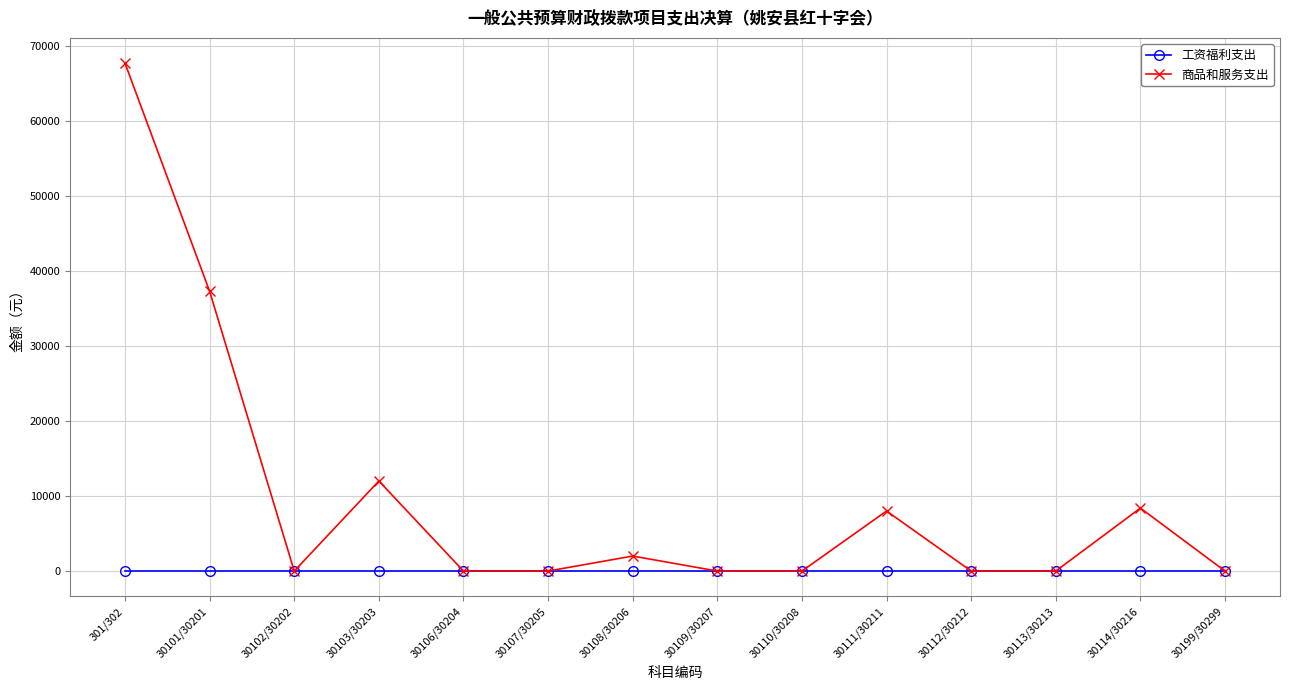

At which category is the sum across all series the highest?

301/302